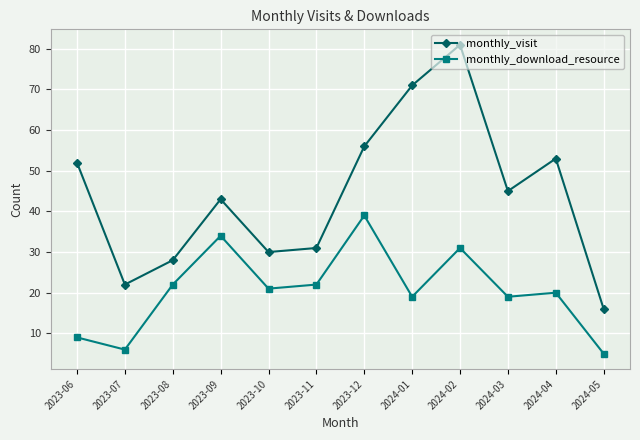

At which category does monthly_download_resource reach its first local valley?

2023-07